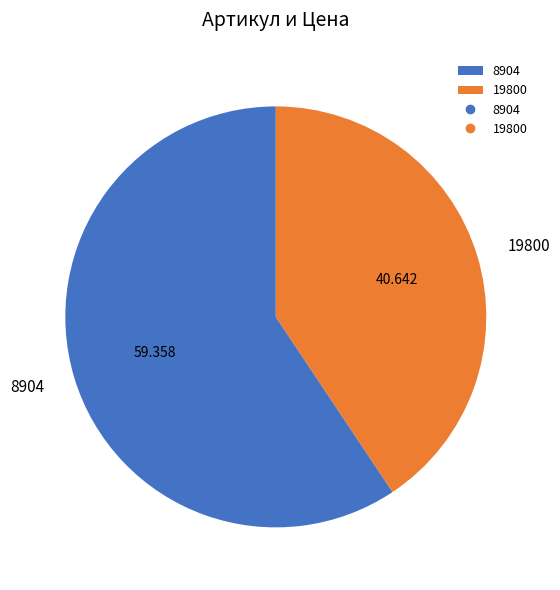

How many slices are in this pie chart?

2